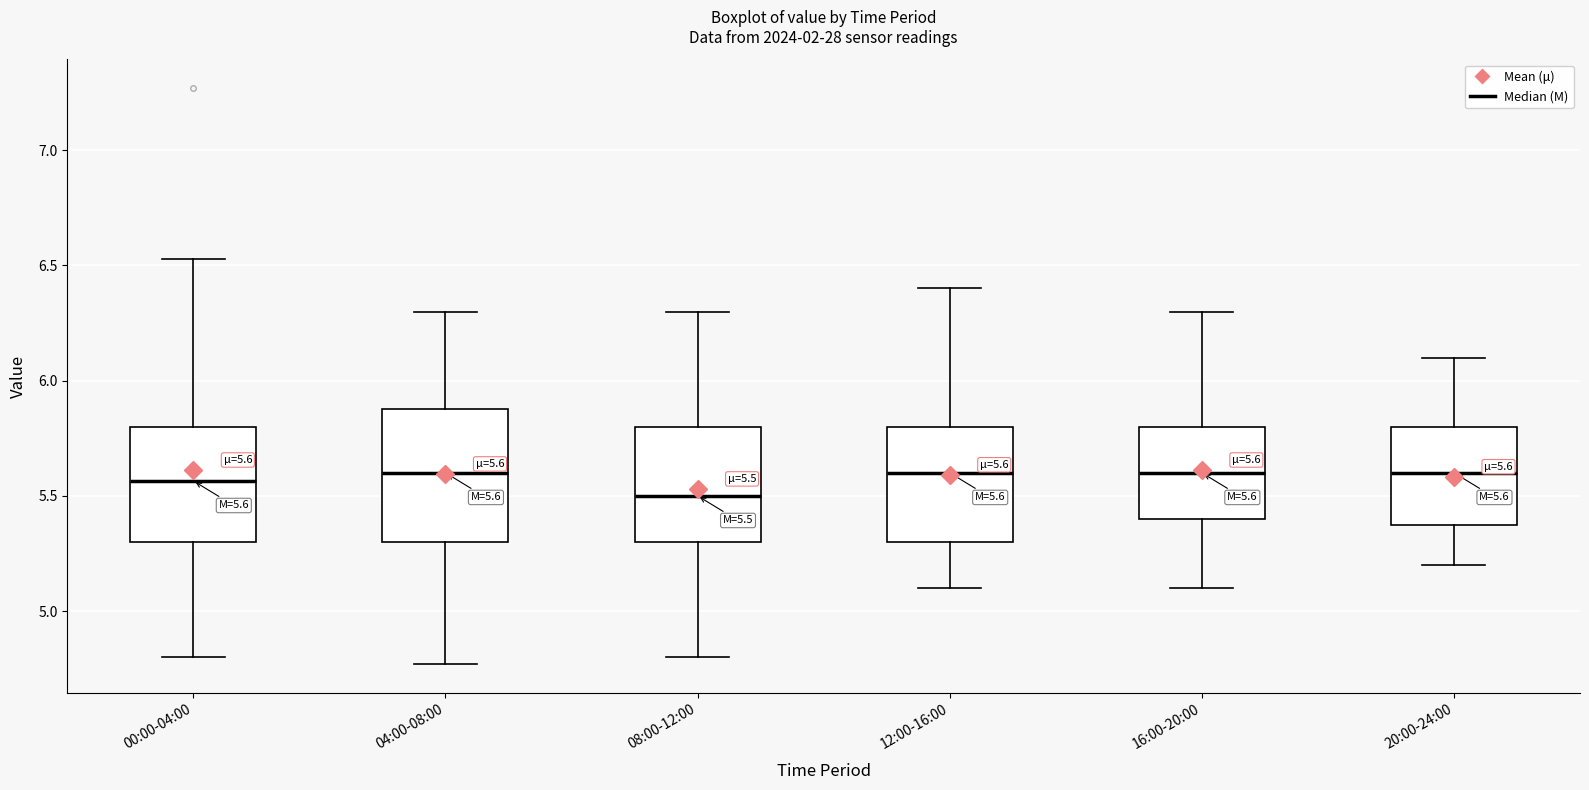

Comparing the boxes themselves (not the whiskers), which one is the tallest?

04:00-08:00